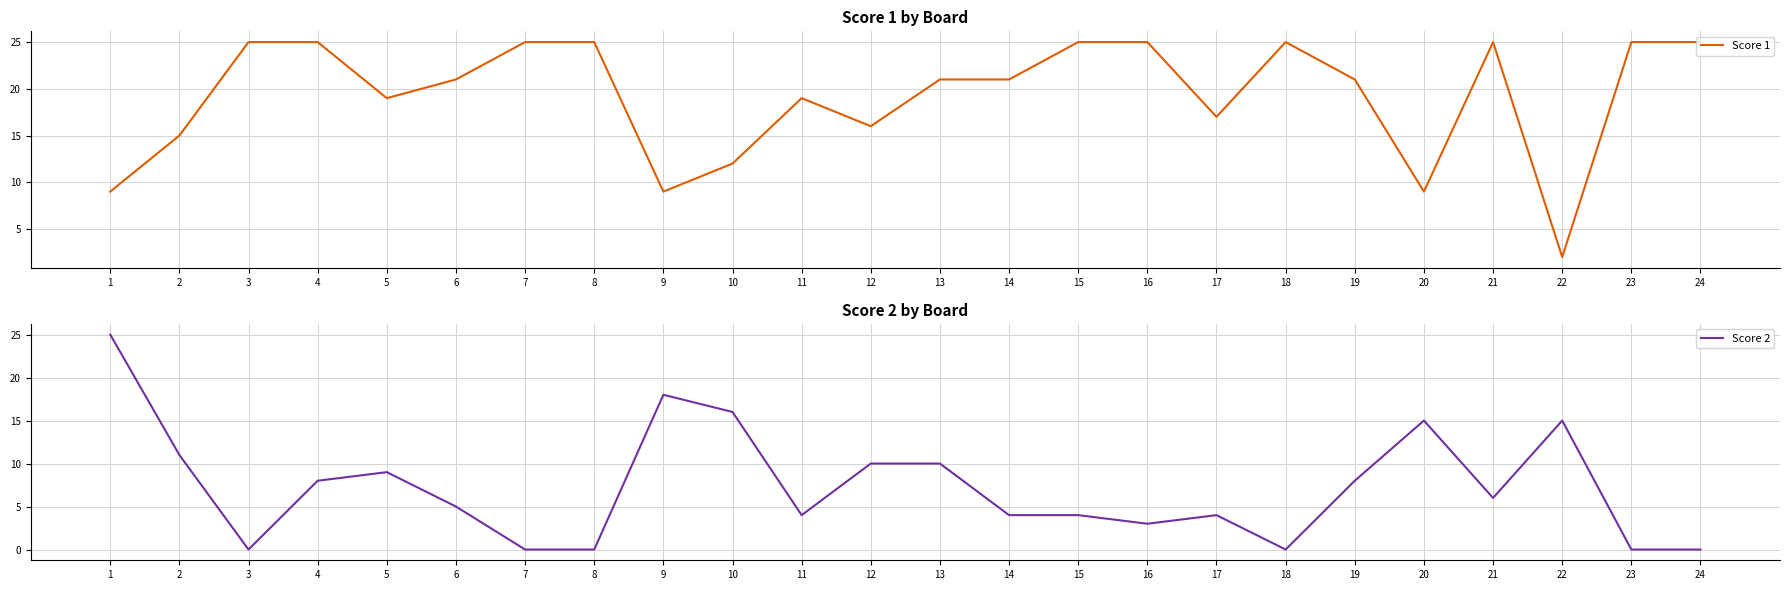

Rank the series by their average value, from highest to lowest.

Score 1, Score 2